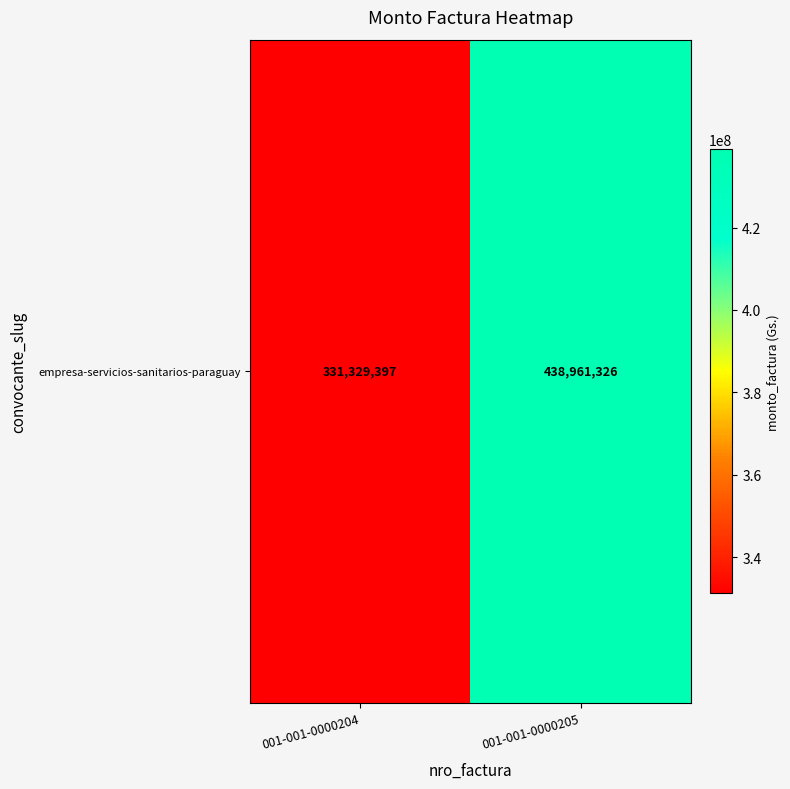

Rank the categories by value from lowest to highest.

001-001-0000204, 001-001-0000205